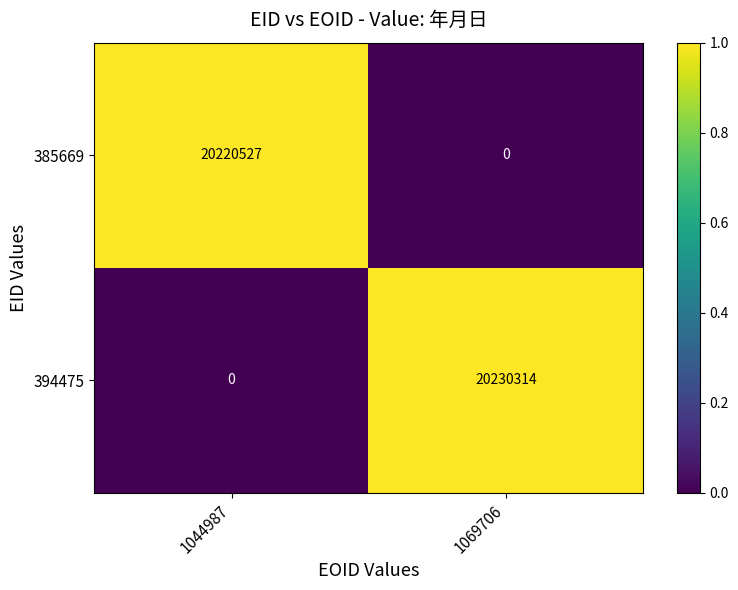

Reading right to left, extract all data points from this chart.

385669: 0	20220527
394475: 20230314	0